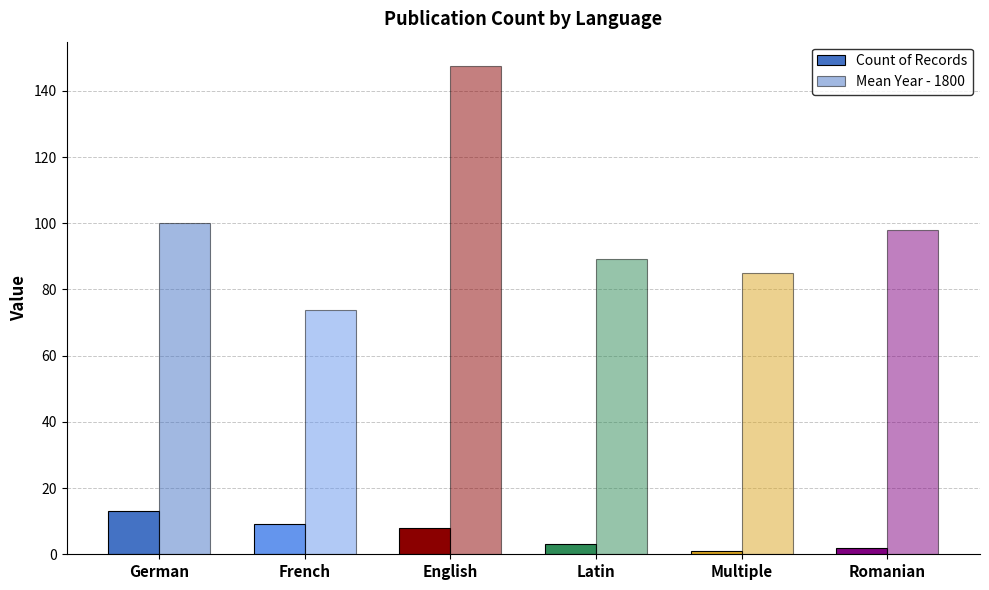

List the labels in order of Mean Year - 1800 value, largest first.

English, German, Romanian, Latin, Multiple, French